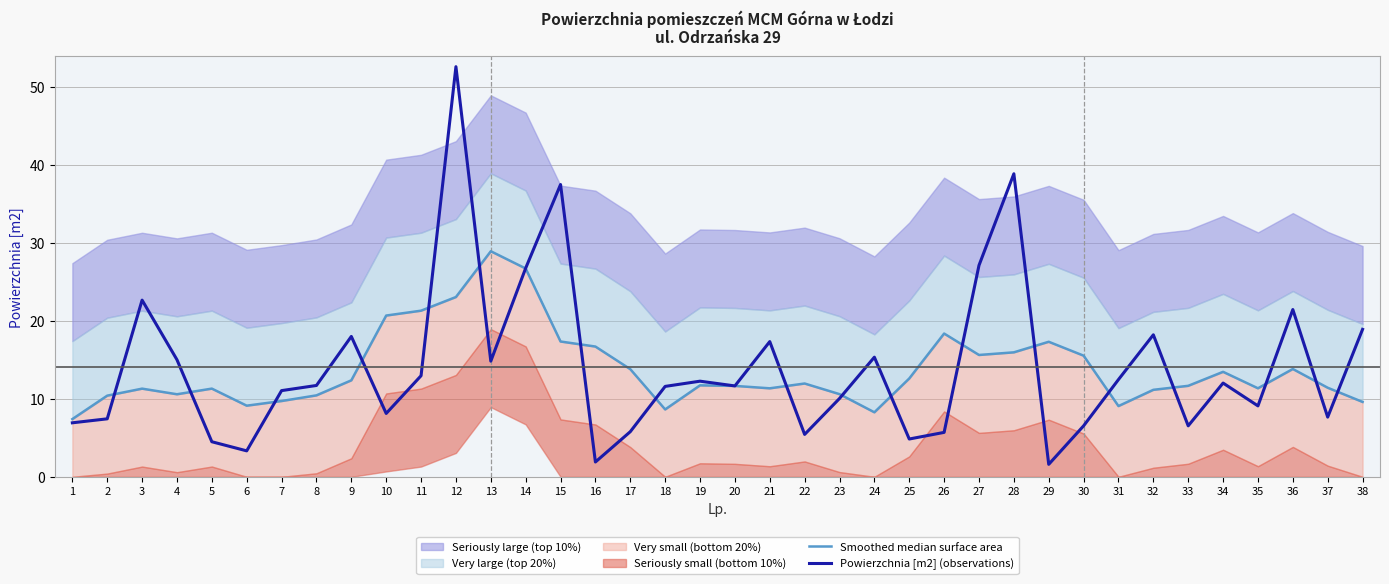

What is the value of the Powierzchnia [m2] (observations) point at the 23rd from the left?

10.1